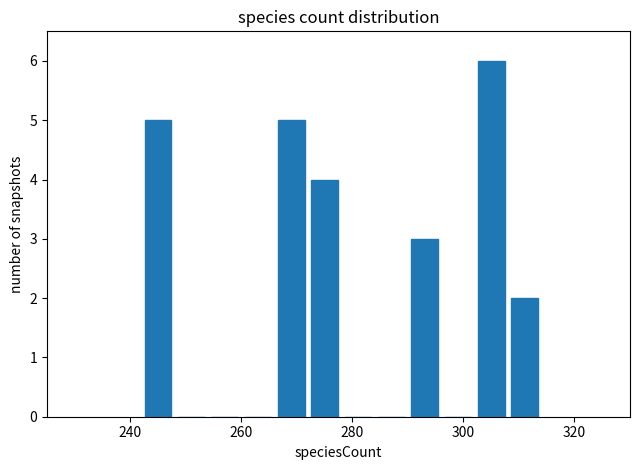

Around what value on the x-axis is the tallest bar? Give the approximate position of its centre, as read against the axis.

306